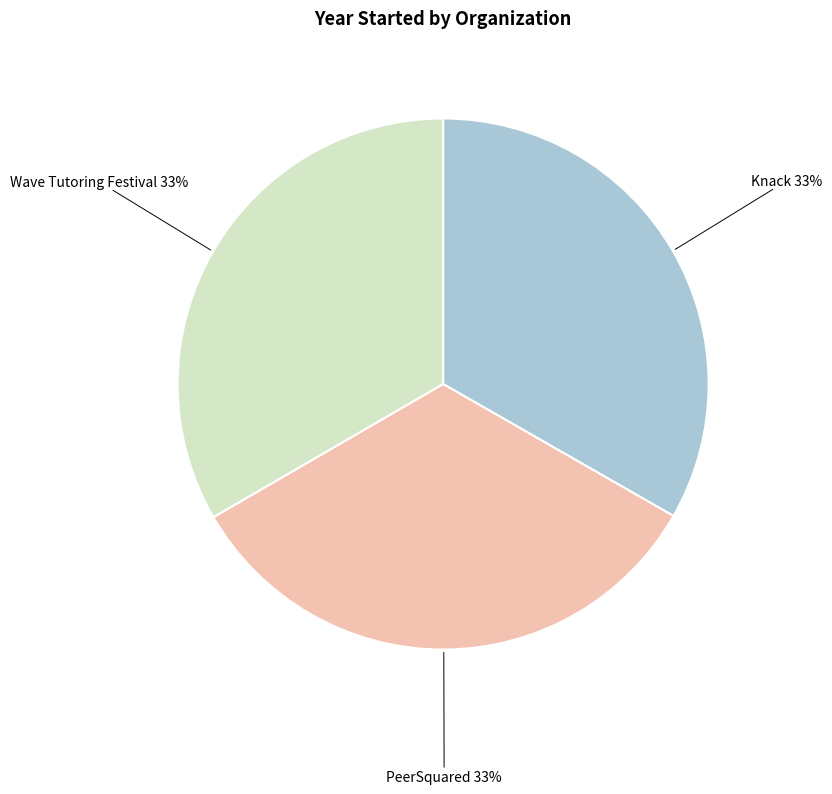

True or false: Knack accounts for 20% of the total.

False